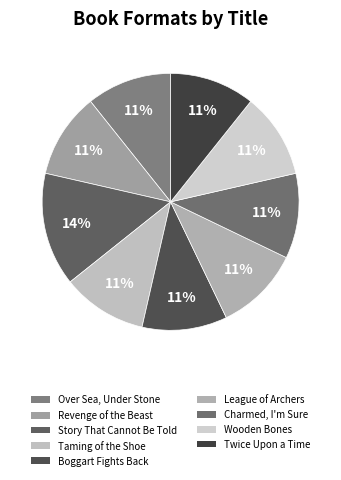

Which has a higher value, Boggart Fights Back or Revenge of the Beast?

Boggart Fights Back